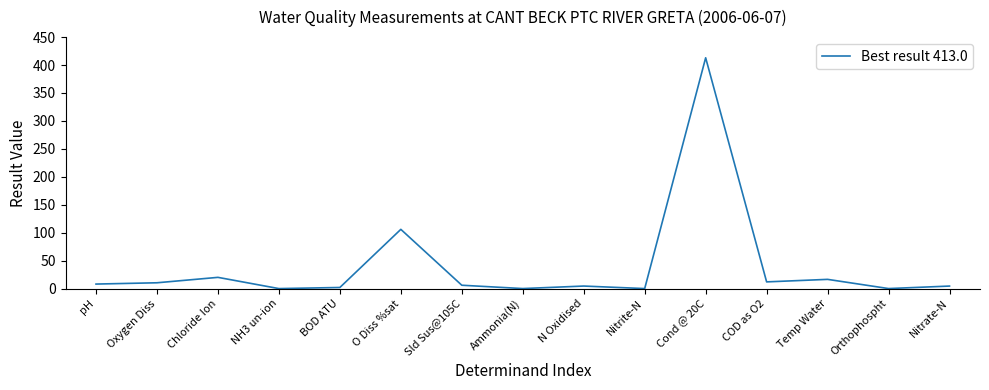

At which category does the data reach its first local peak?

Chloride Ion